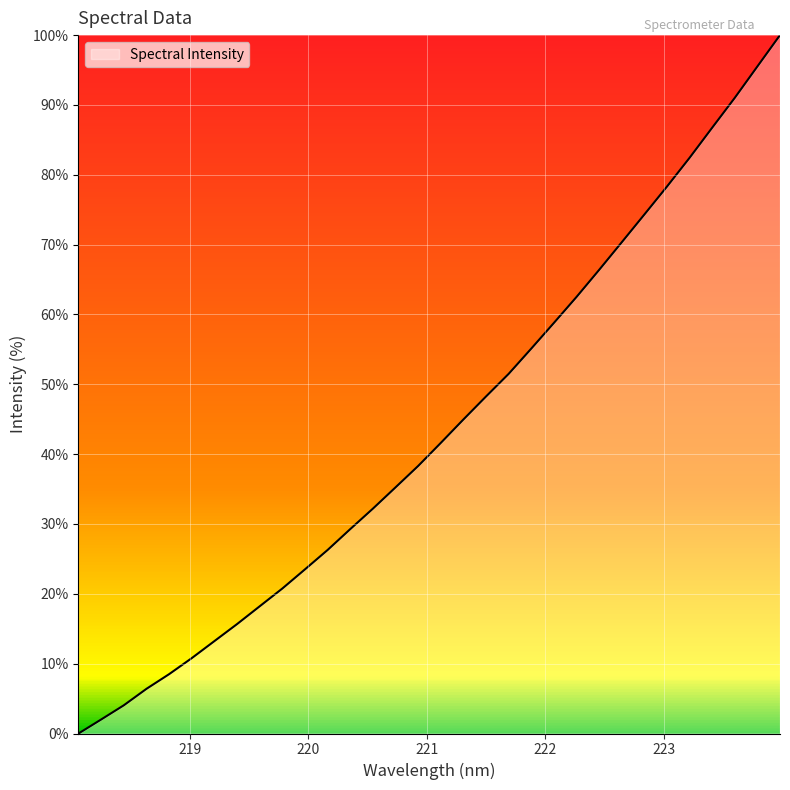

What is the greatest value displayed?

100.0